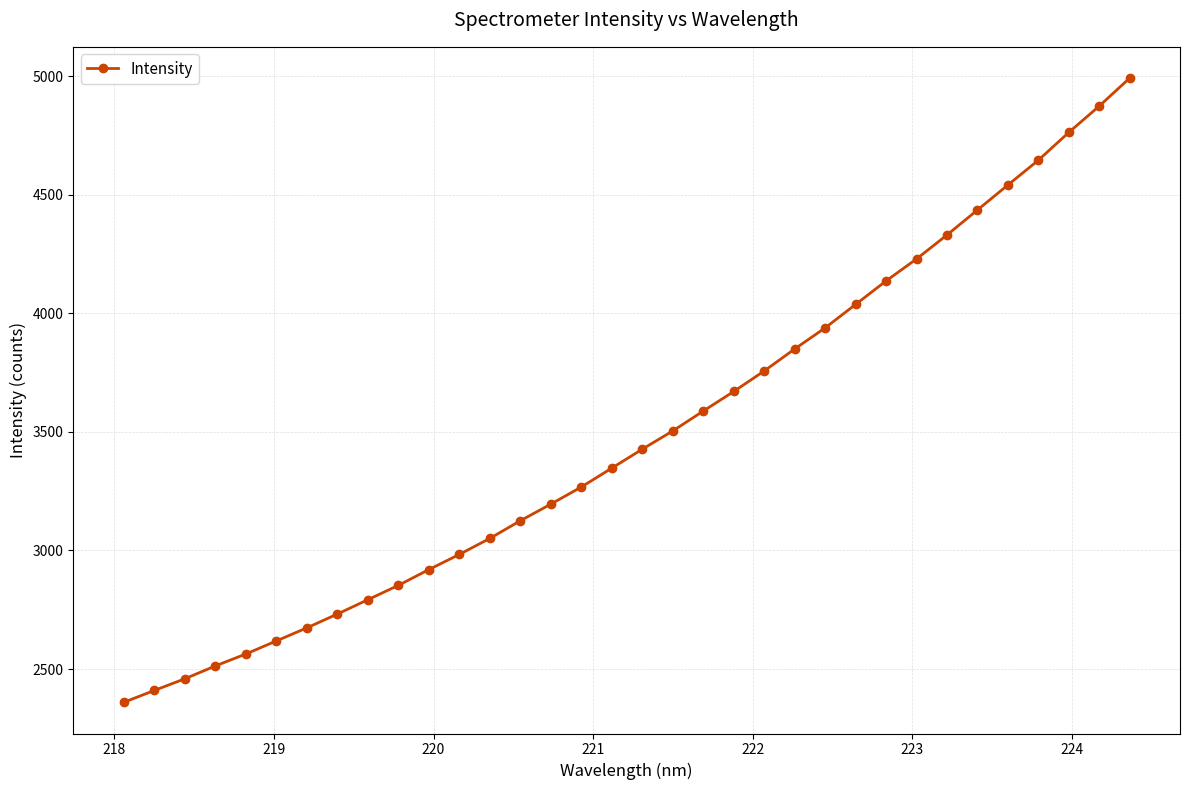

What is the value of the 19th point from the left?

3504.0